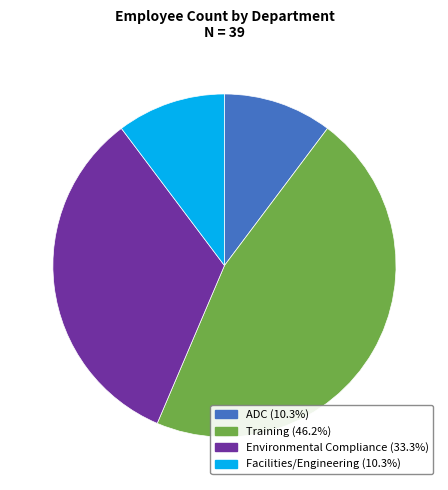

Combined, do ADC and Training account for over 50%?

Yes